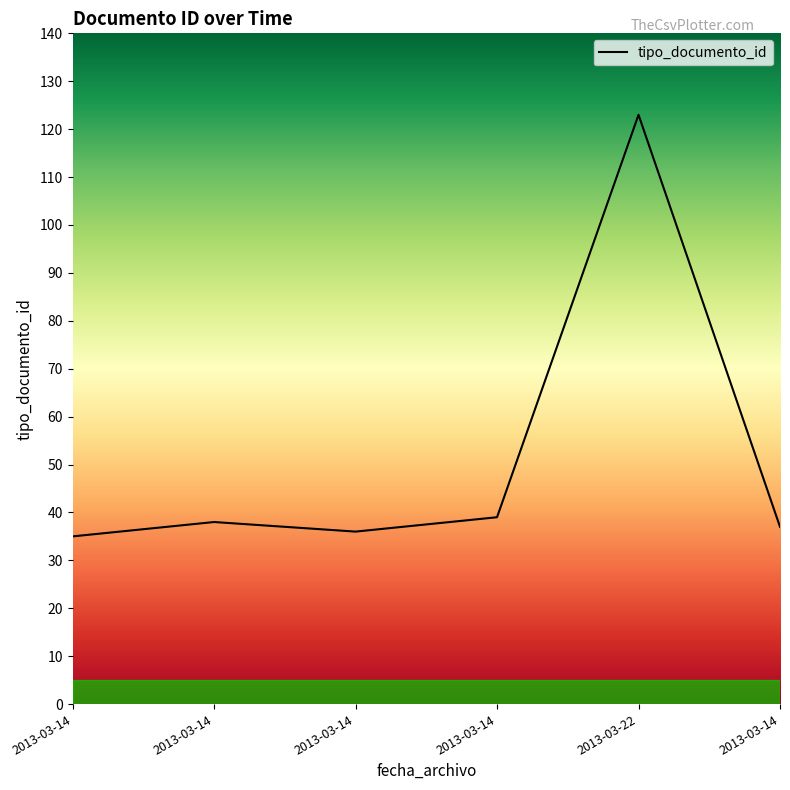

Count the number of data series in this chart.

1